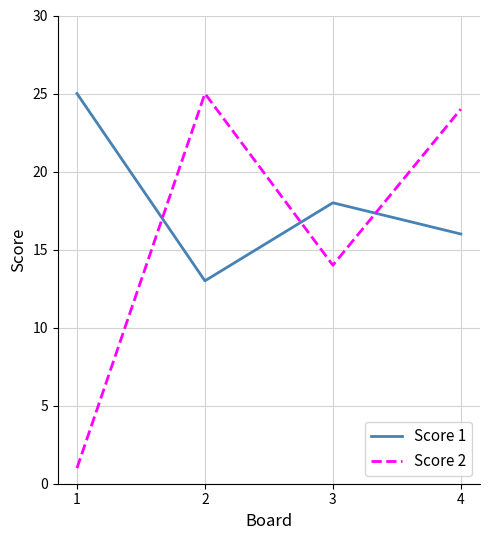

The value of Score 1 at 1 is 25. True or false?

True